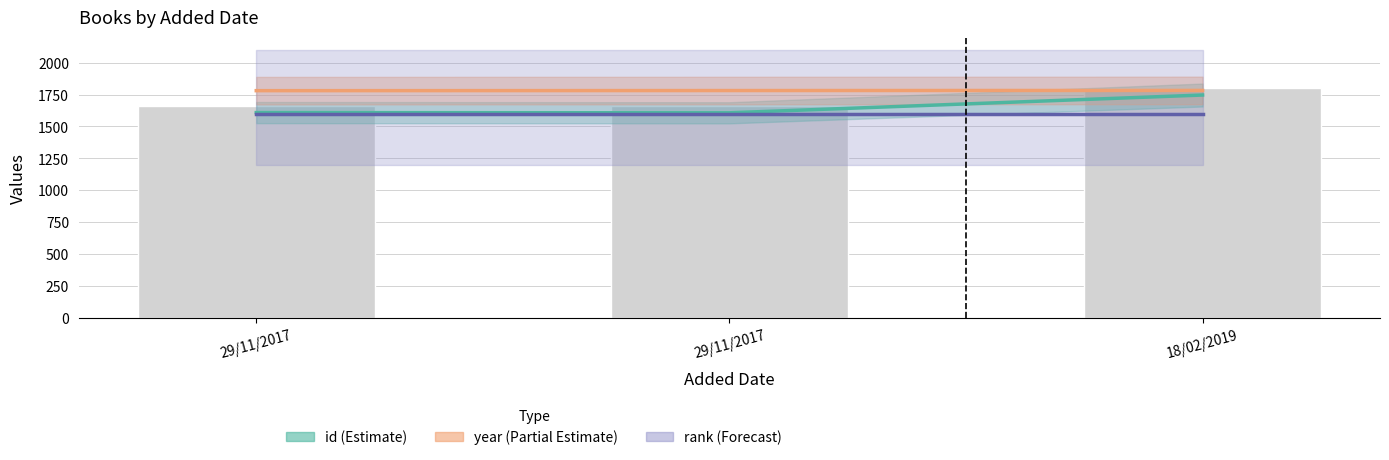

What is the difference between the maximum and second lowest values in the id series?

137.7